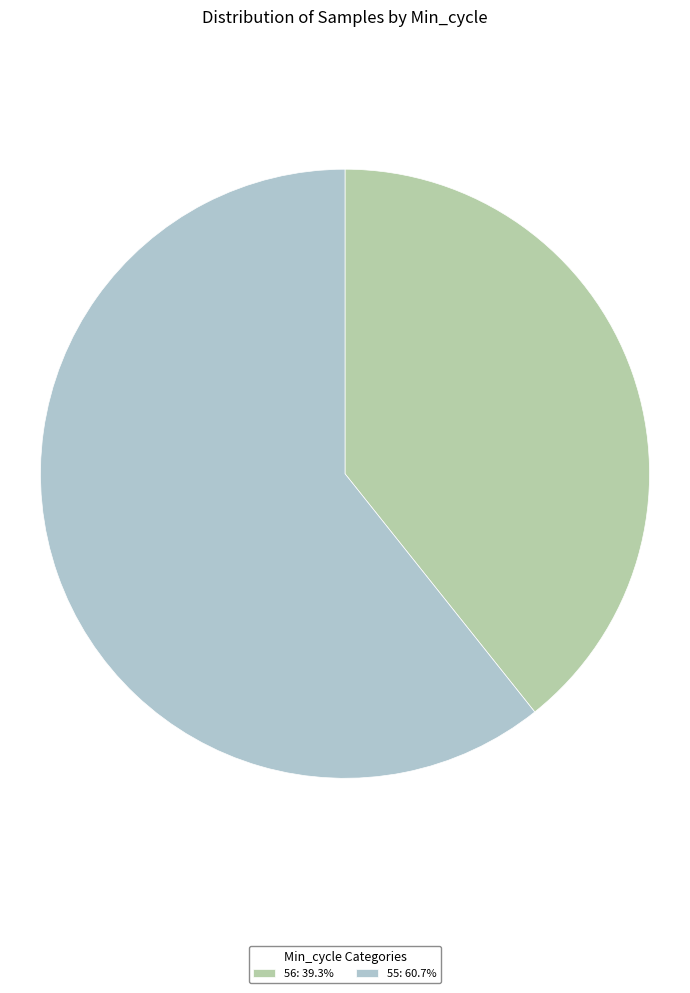

Combined, do 56: 39.3% and 55: 60.7% account for over 50%?

Yes